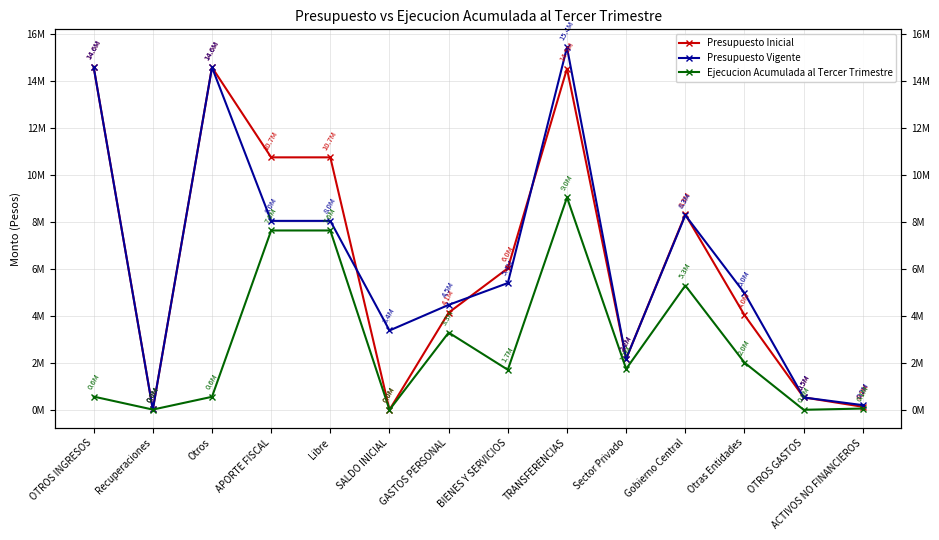

What are all the series names shown in the legend?

Presupuesto Inicial, Presupuesto Vigente, Ejecucion Acumulada al Tercer Trimestre